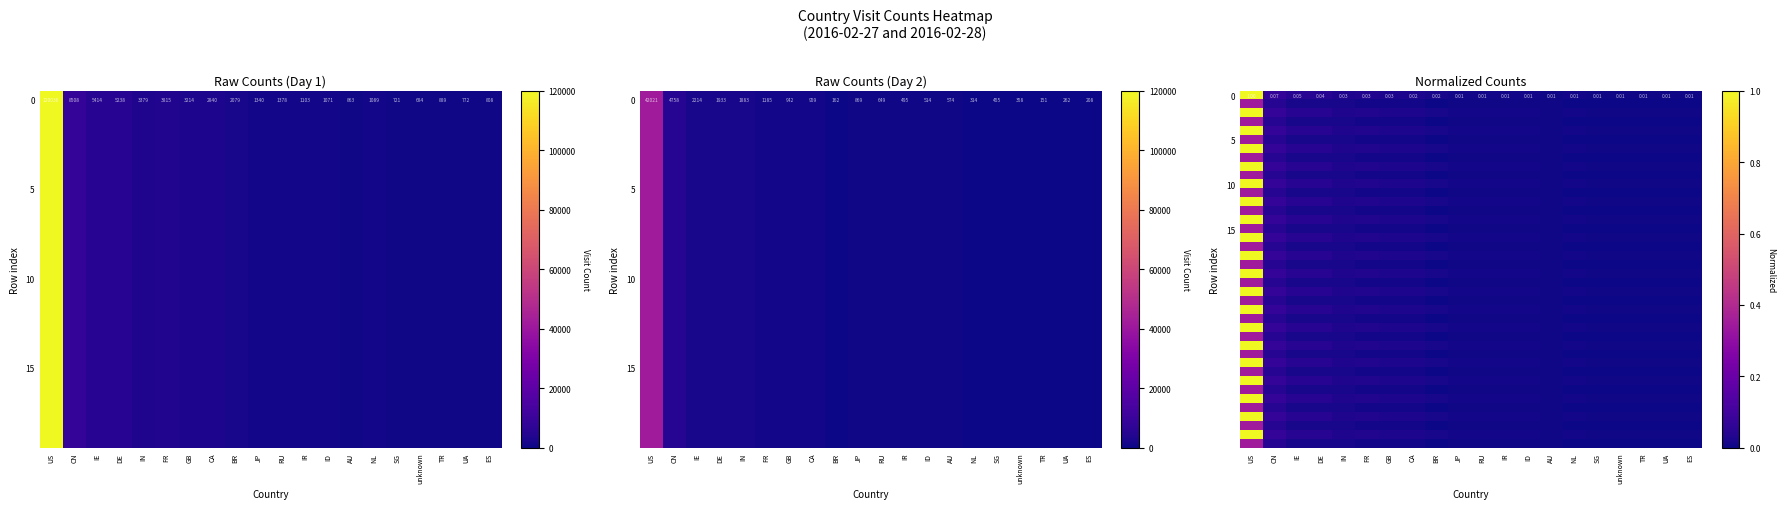

What is the total value across all series at GB?

0.7